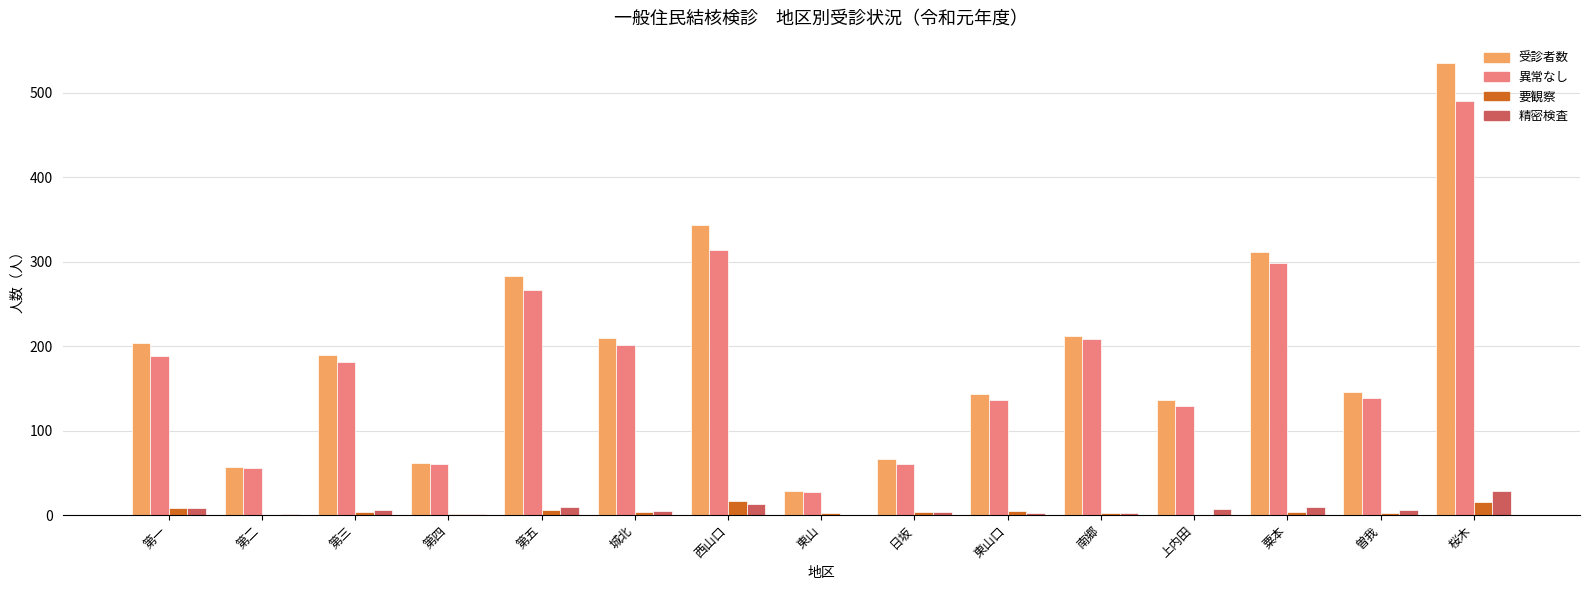

Does the chart contain stacked bars?

No